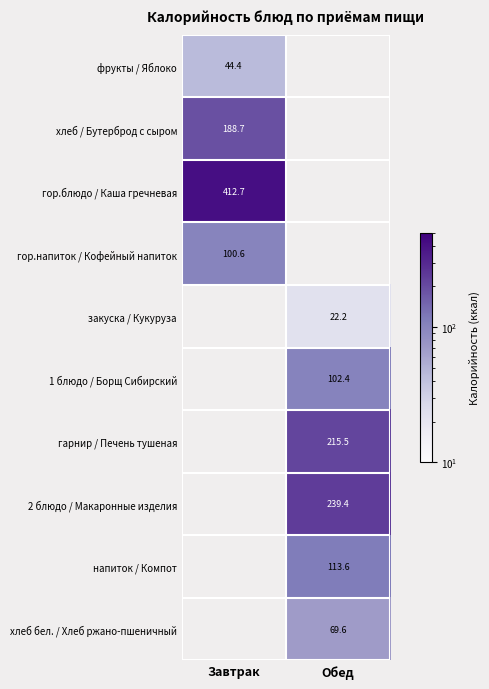

The value of напиток / Компот at Обед is 113.6. True or false?

True